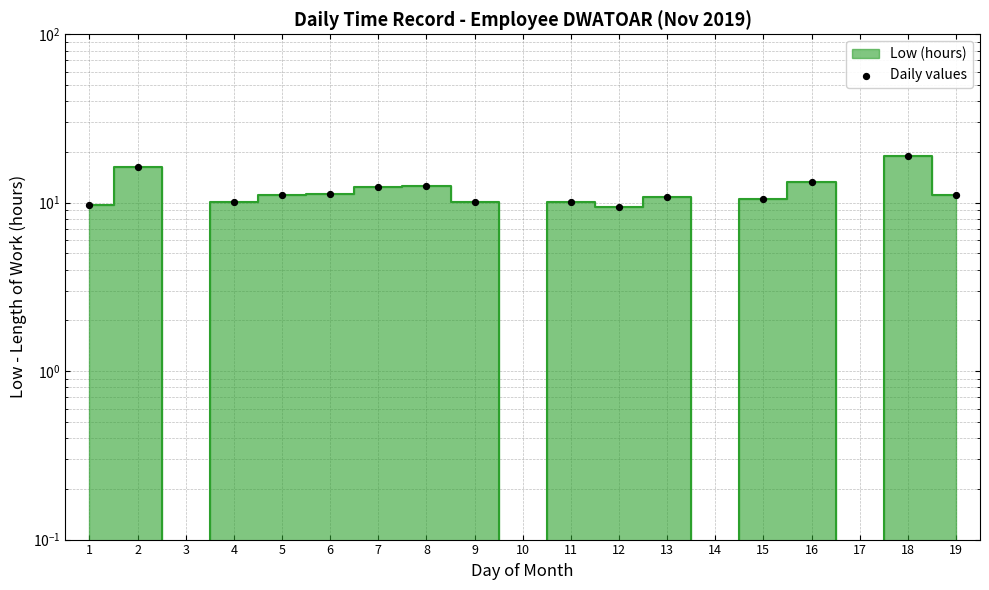

What is the change in value from 8 to 11?

-2.5